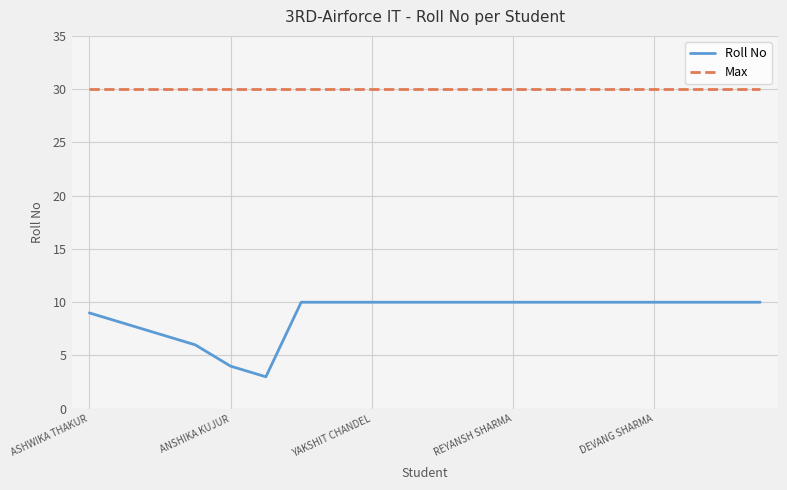

What are all the series names shown in the legend?

Roll No, Max